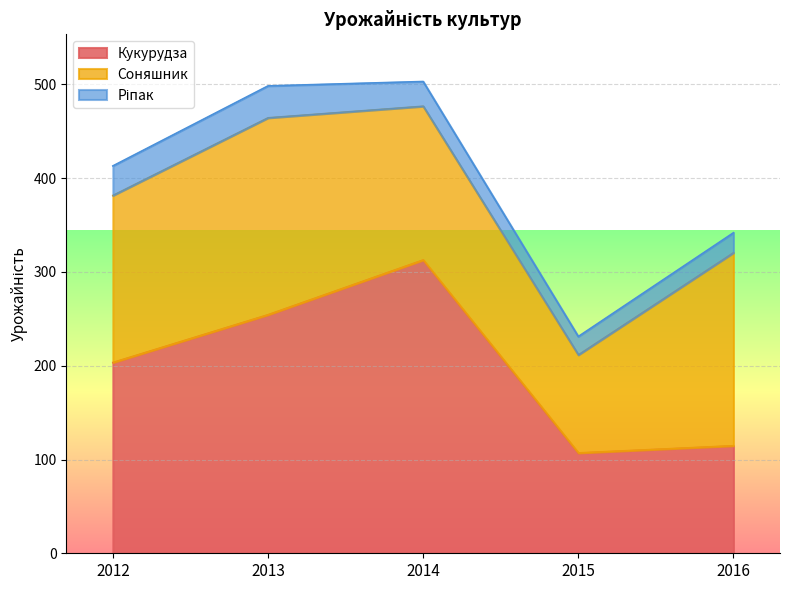

What is the difference between the maximum and second lowest values in the Кукурудза series?

198.1